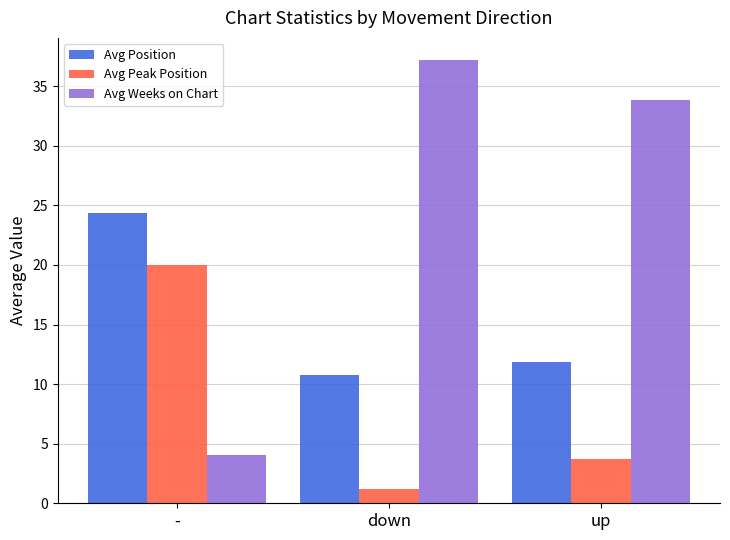

Which series has the largest range (max minus min)?

Avg Weeks on Chart